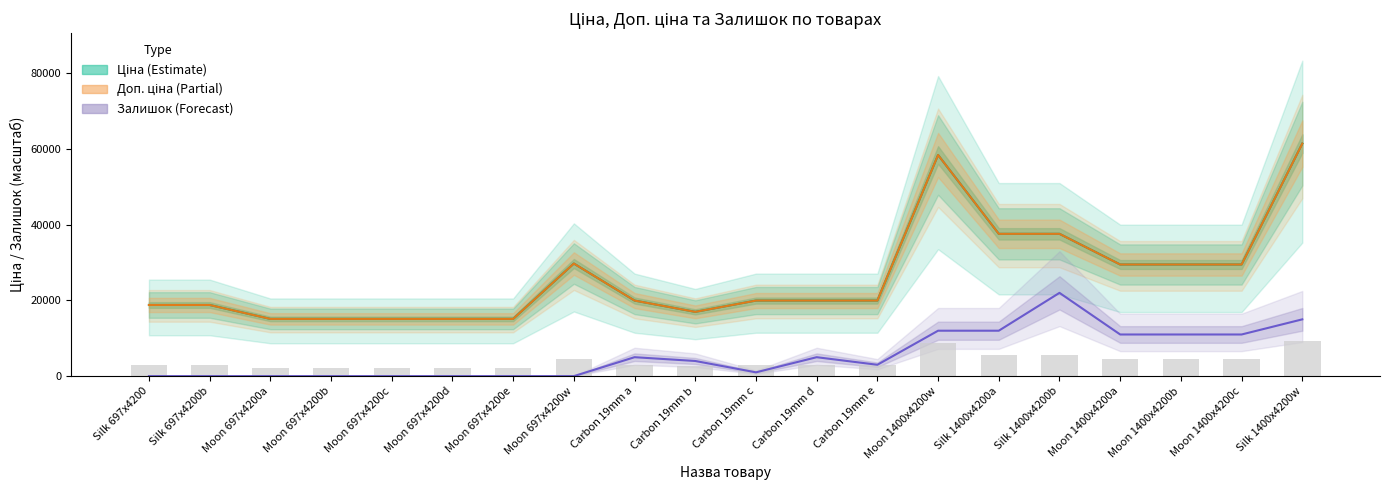

What position from the left is Moon 697x4200w?

8